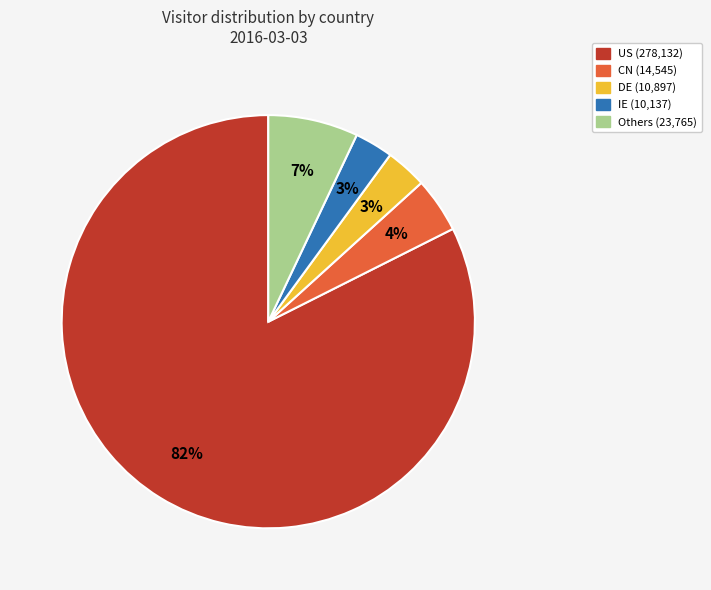

Does any single category account for the majority?

Yes